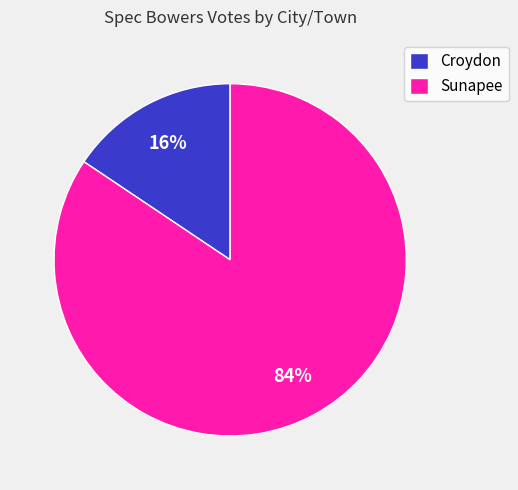

Which slice is the largest?

Sunapee